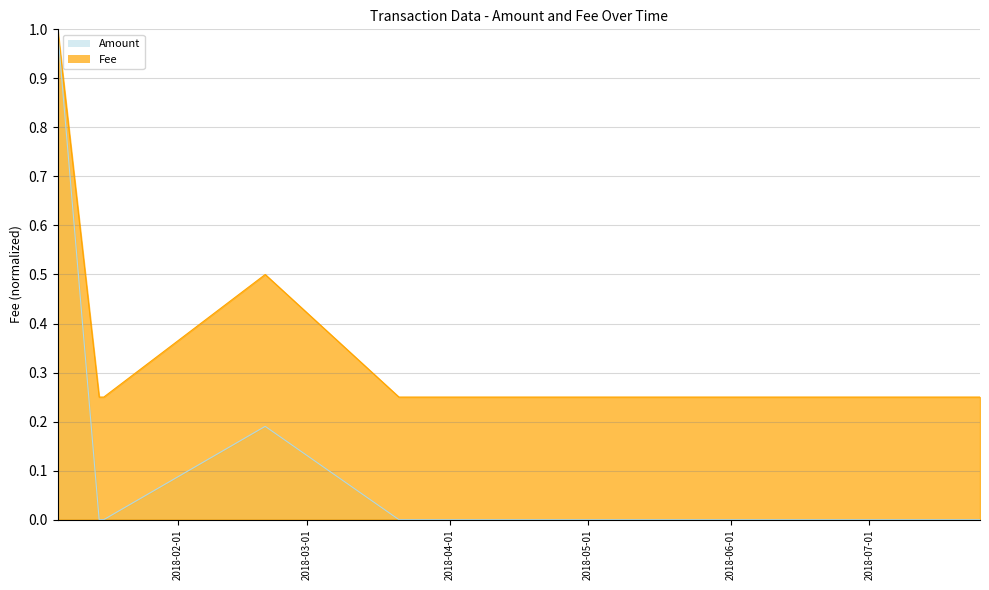

How many lines are shown in the chart?

2